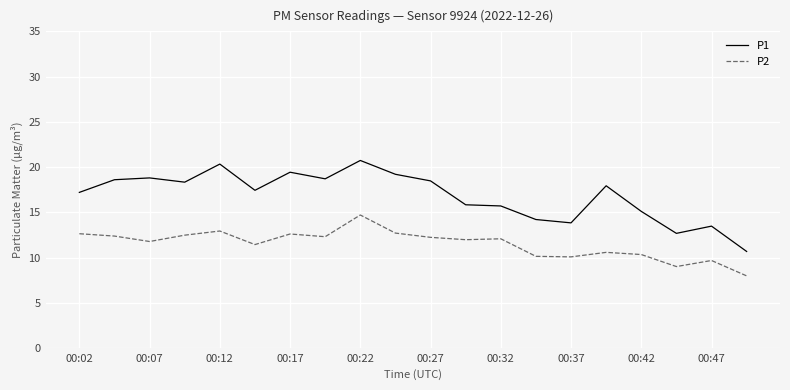

What is the maximum value for P2?

14.7